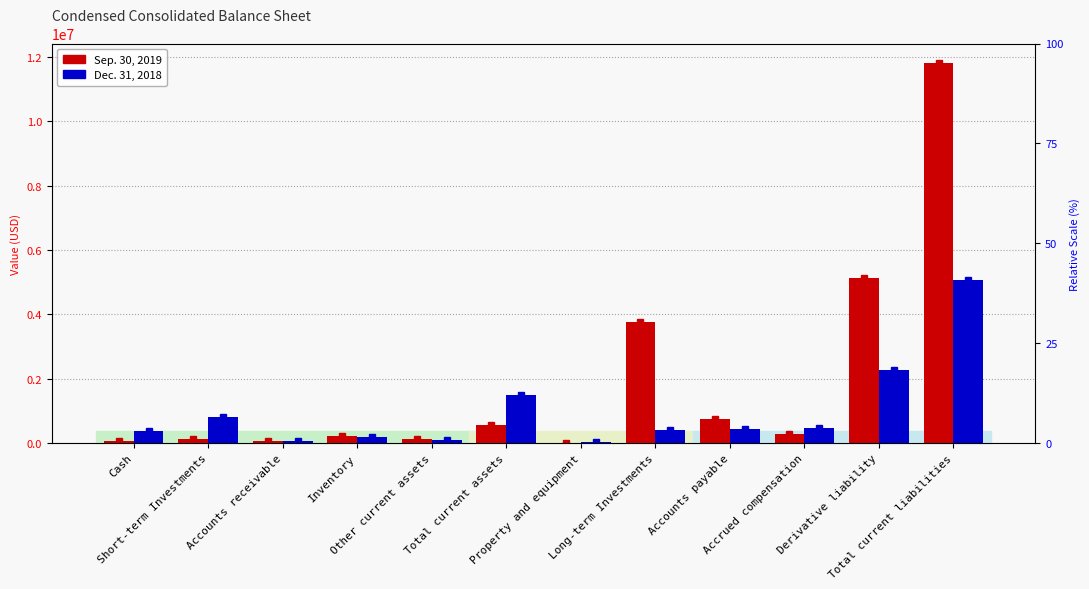

Rank the categories by Dec. 31, 2018 value from lowest to highest.

Property and equipment, Accounts receivable, Other current assets, Inventory, Cash, Long-term Investments, Accounts payable, Accrued compensation, Short-term Investments, Total current assets, Derivative liability, Total current liabilities